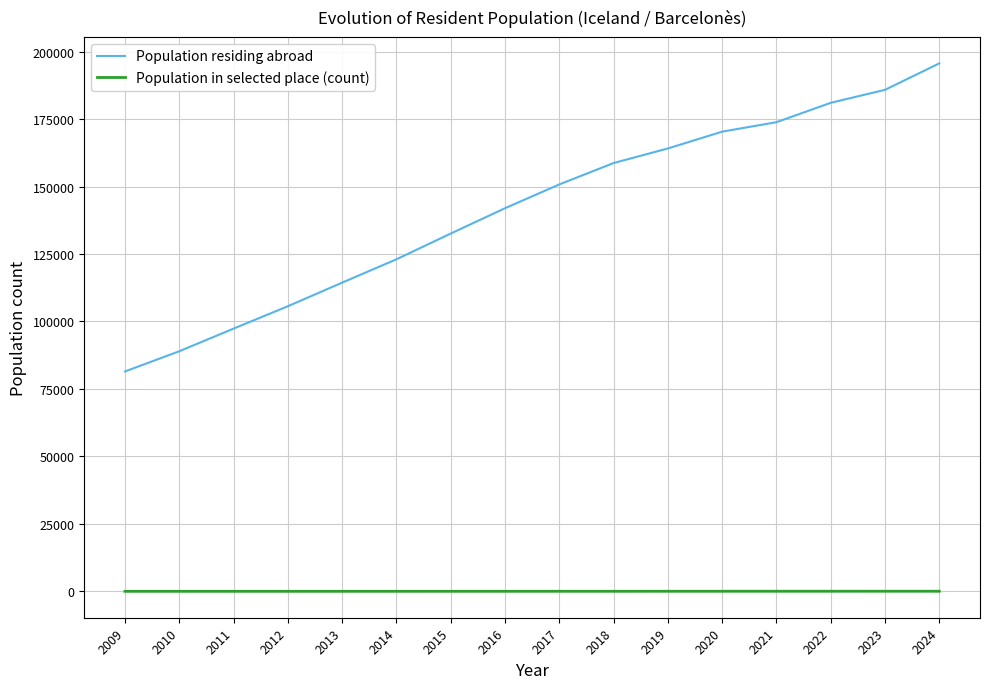

How many distinct data groups are displayed?

2